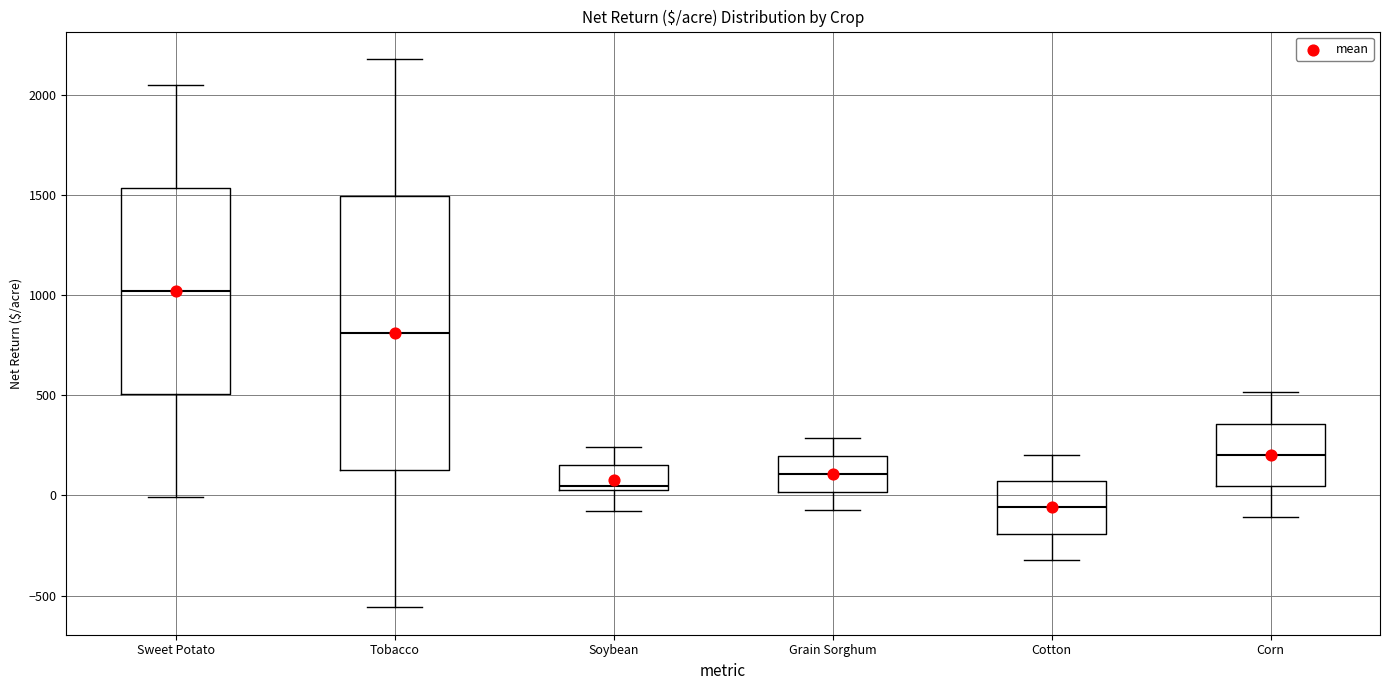

Reading left to right, transcribe this box plot: for each box, give where its median line is, the range the box spans, and where its two whiskers end, as read against the y-axis. The values are not printed on the chart, so give them approximately, as read against the axis.

Sweet Potato: median 1000, box 500 to 1550, whiskers 0 to 2050
Tobacco: median 800, box 150 to 1500, whiskers -550 to 2200
Soybean: median 50 (just above the box's lower edge), box 50 to 150, whiskers -100 to 250
Grain Sorghum: median 100, box 0 to 200, whiskers -50 to 300
Cotton: median -50, box -200 to 50, whiskers -300 to 200
Corn: median 200, box 50 to 350, whiskers -100 to 500